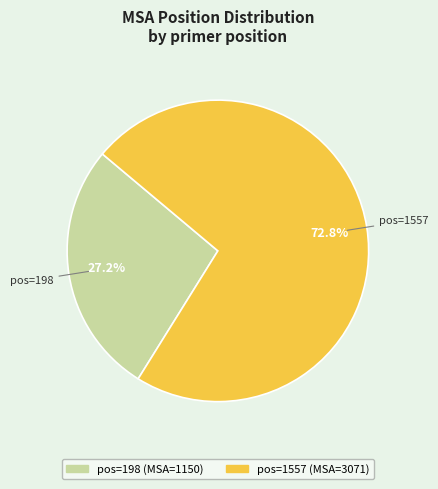

Is there any slice that represents more than half of the pie?

Yes